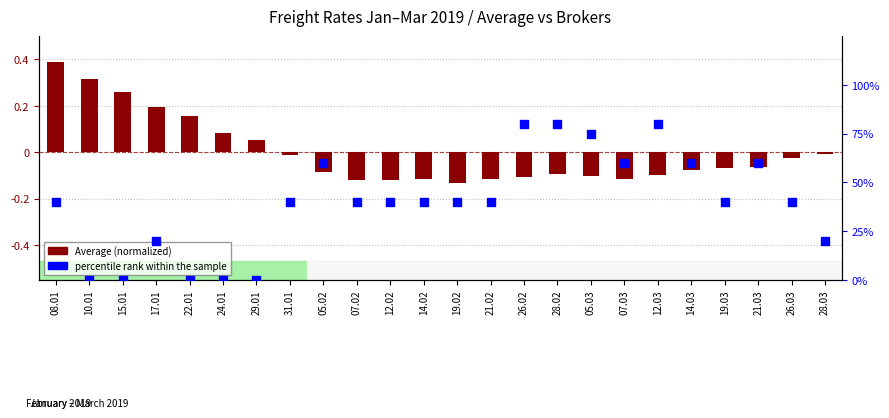

Which series has the widest spread of Y values?

percentile rank within the sample